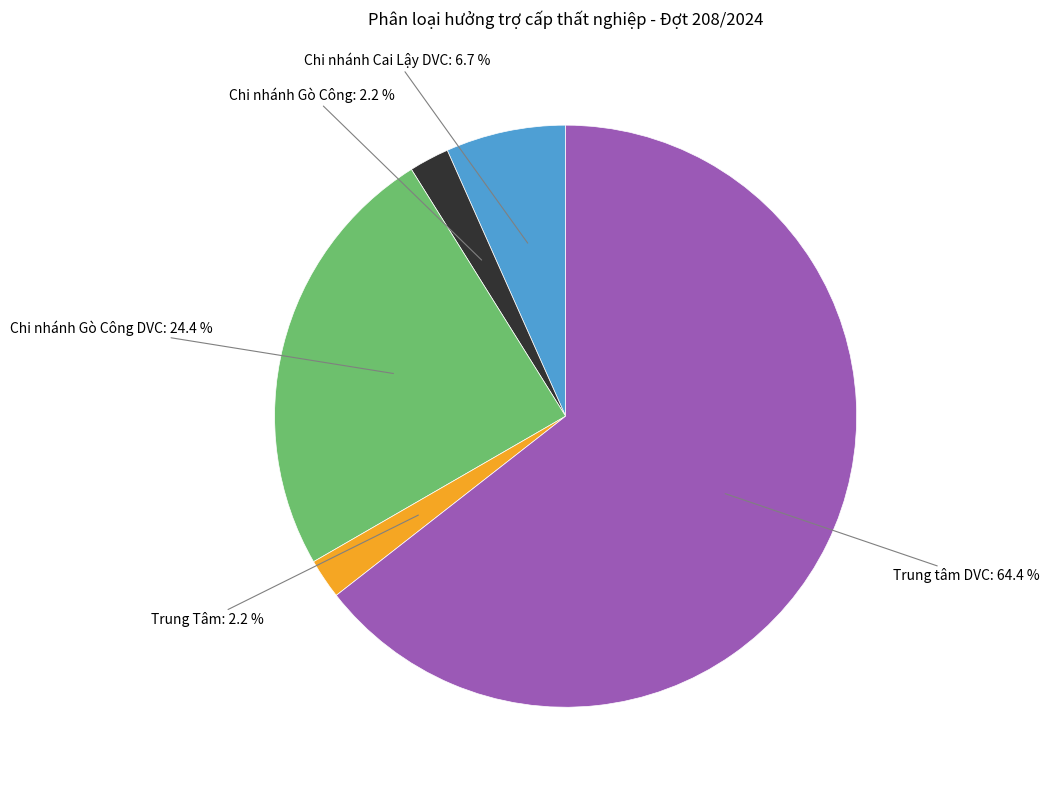

Is there any slice that represents more than half of the pie?

Yes